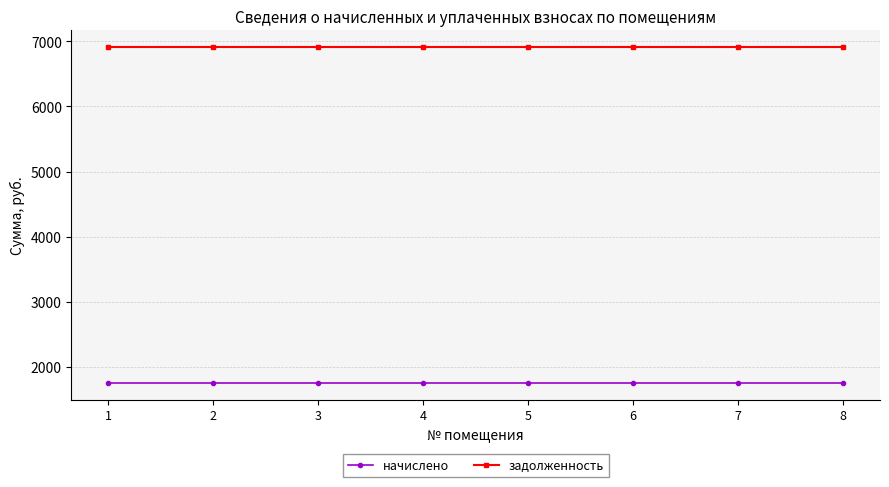

Rank the series by their maximum value, from lowest to highest.

начислено, задолженность